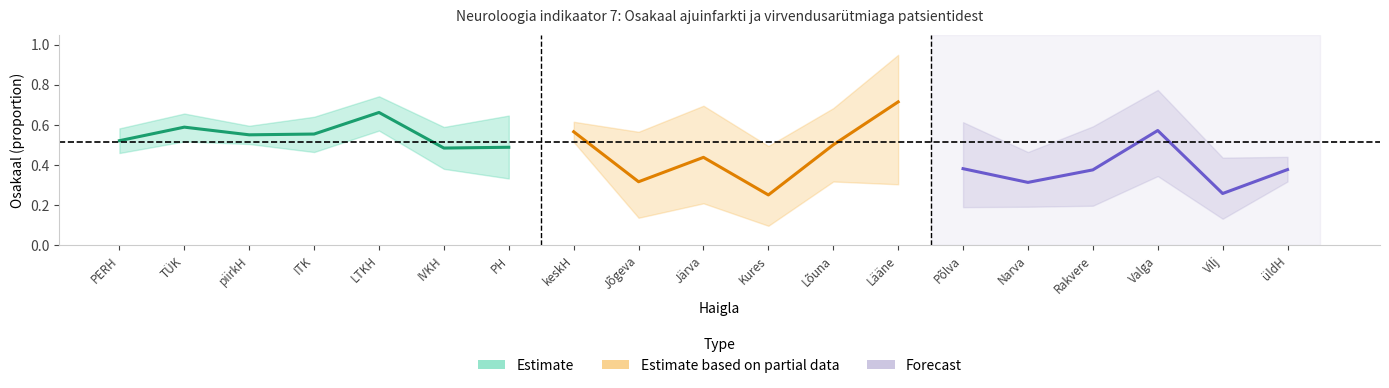

What is the difference between the lower values at Rakvere and Jõgeva?

0.1